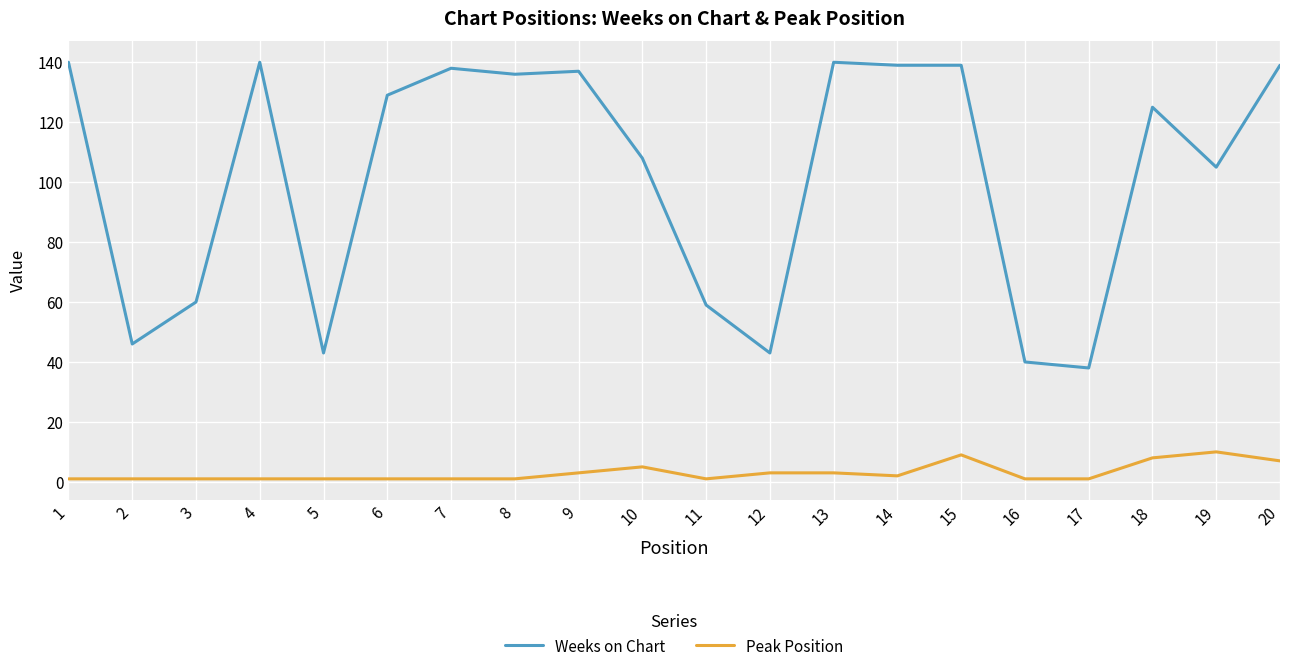

Which series has the largest total across all categories?

Weeks on Chart